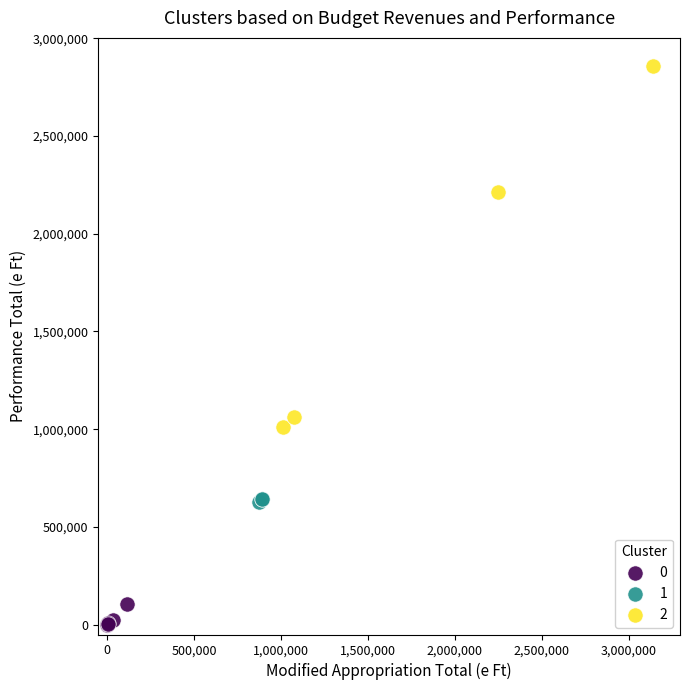

Which series reaches the maximum Y coordinate?

2